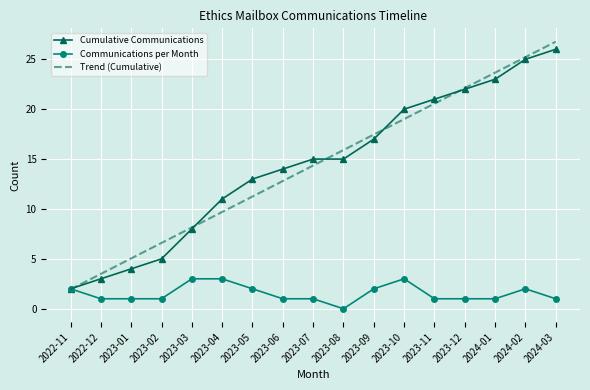

True or false: Cumulative Communications has a value of 3.6 at 2023-03.

False